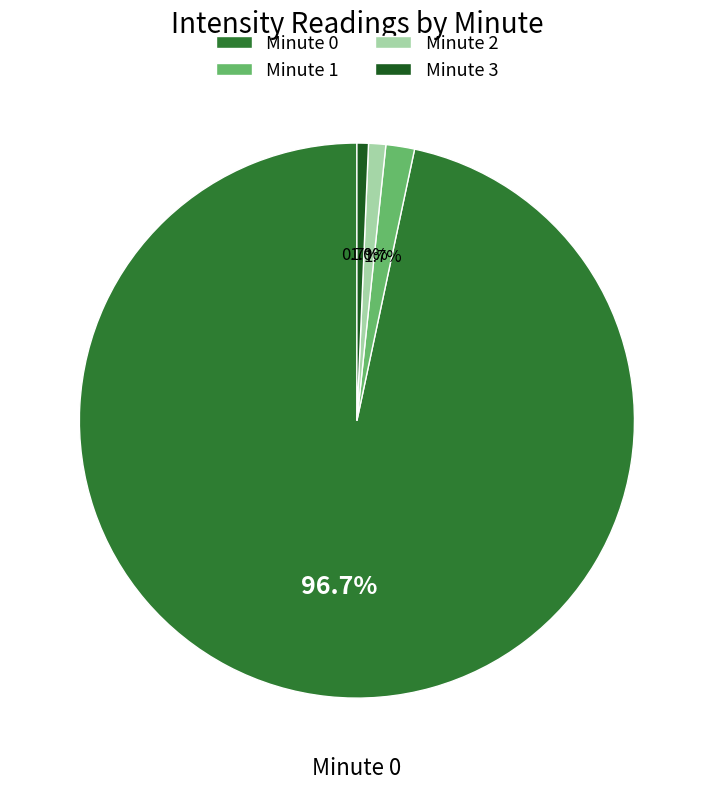

To the nearest percent, what portion does Minute 2 represent?

1%